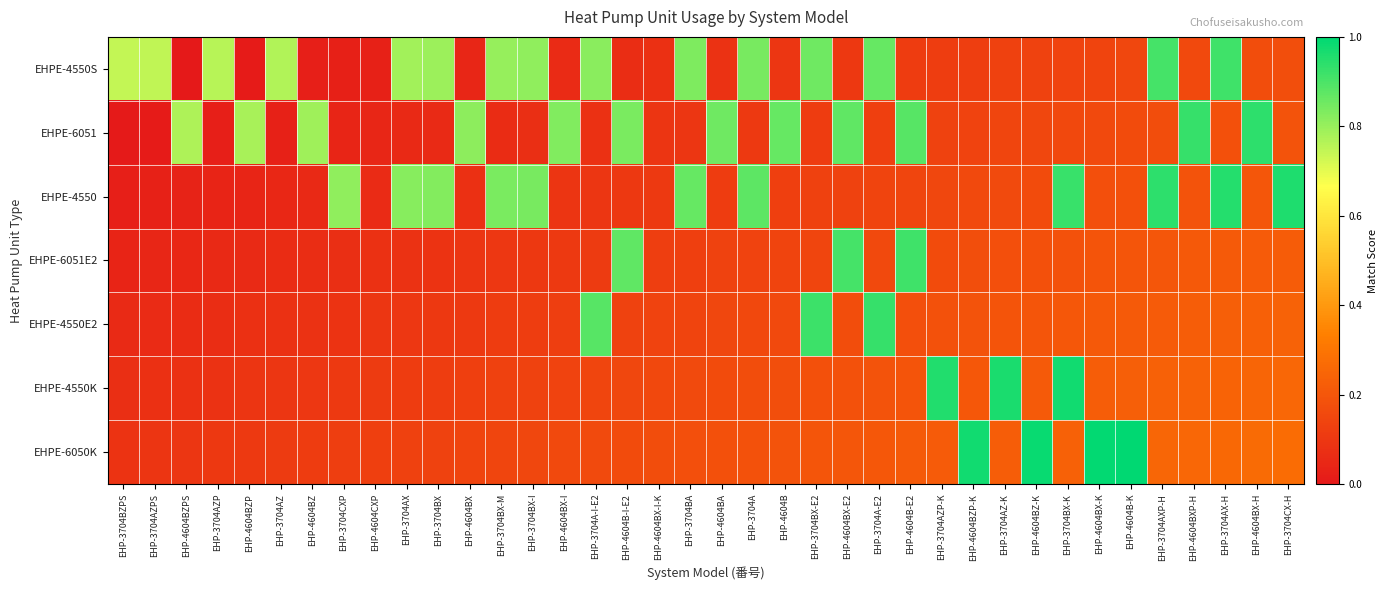

What is the difference between the highest and lowest values at EHP-3704BX-M?

0.8